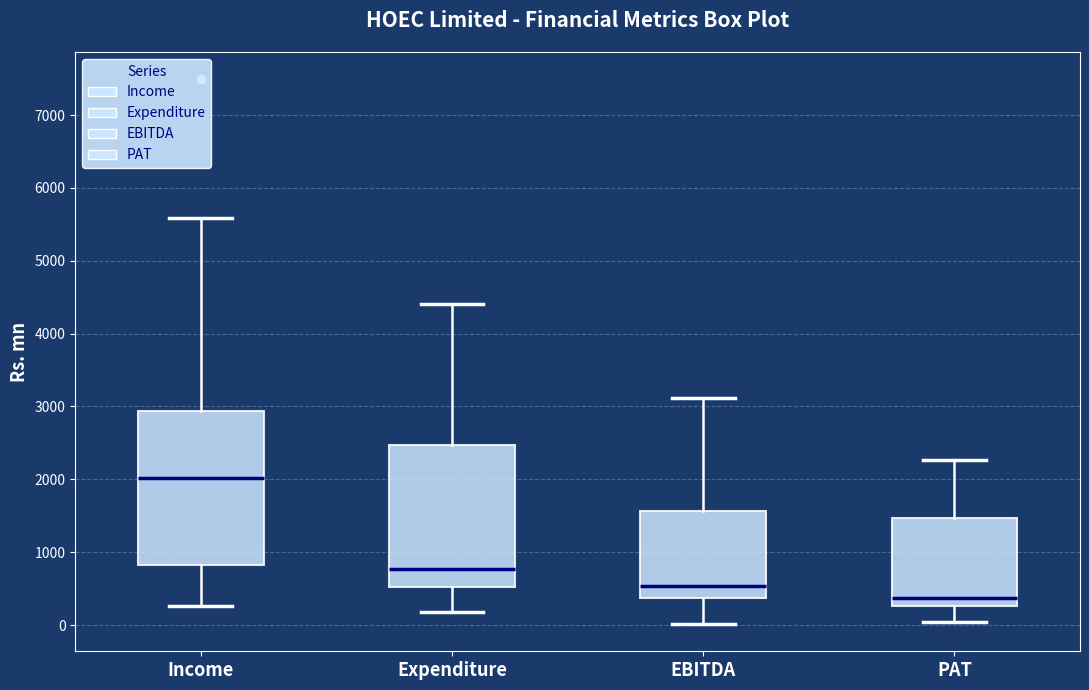

Reading left to right, read every box against the y-axis: the position of its median line, the range the box covers, and the ends of its whiskers. The values are not printed on the chart, so give them approximately, as read against the axis.

Income: median 2000, box 800 to 2900, whiskers 300 to 5600
Expenditure: median 800, box 500 to 2500, whiskers 200 to 4400
EBITDA: median 500, box 400 to 1600, whiskers 0 to 3100
PAT: median 400, box 300 to 1500, whiskers 0 to 2300